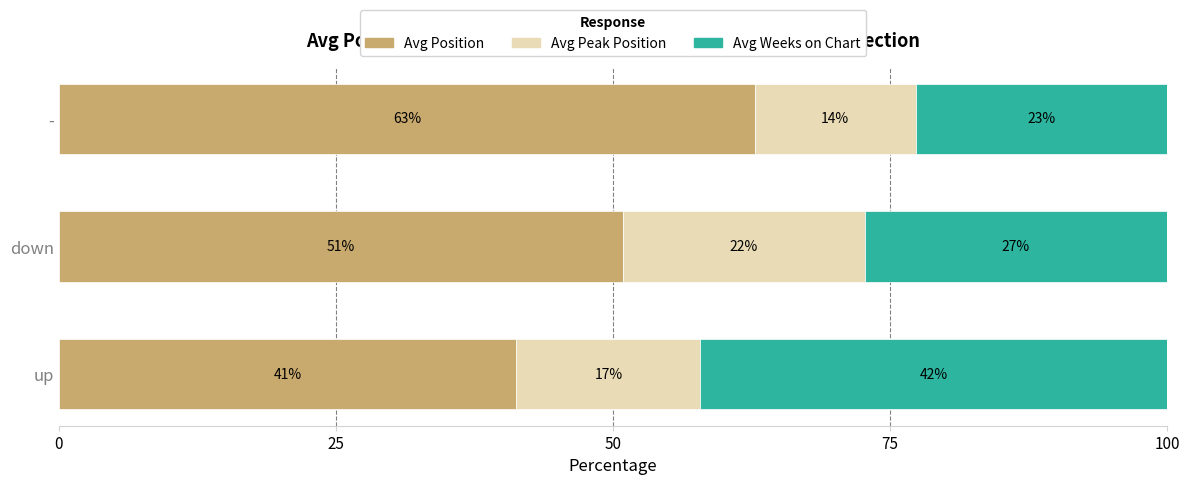

What are all the series names shown in the legend?

Avg Position, Avg Peak Position, Avg Weeks on Chart